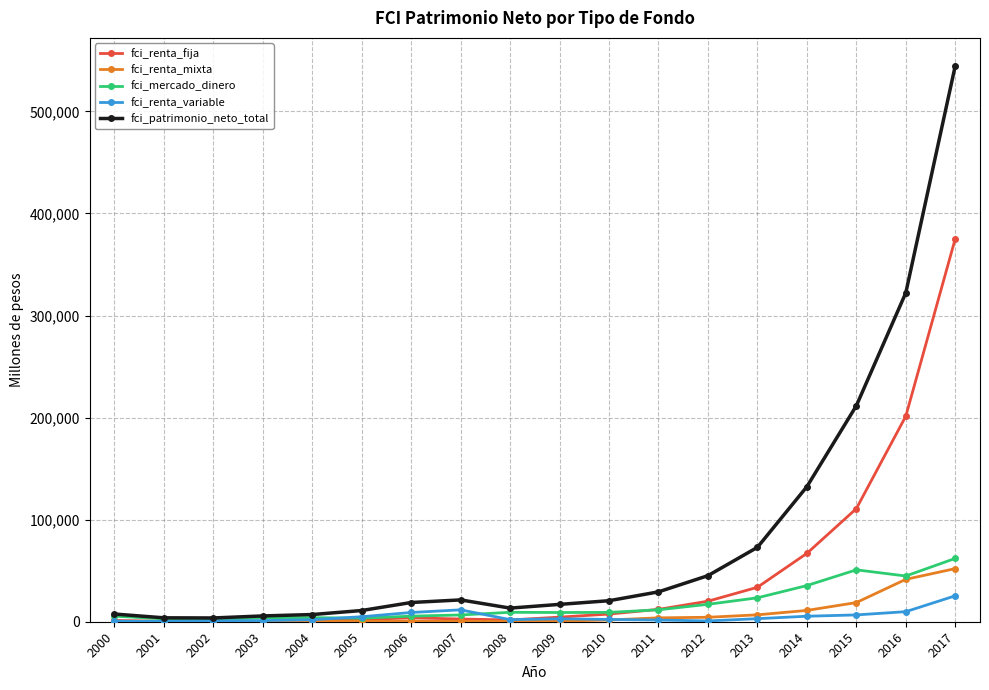

What is the minimum value for fci_renta_mixta?

159.0